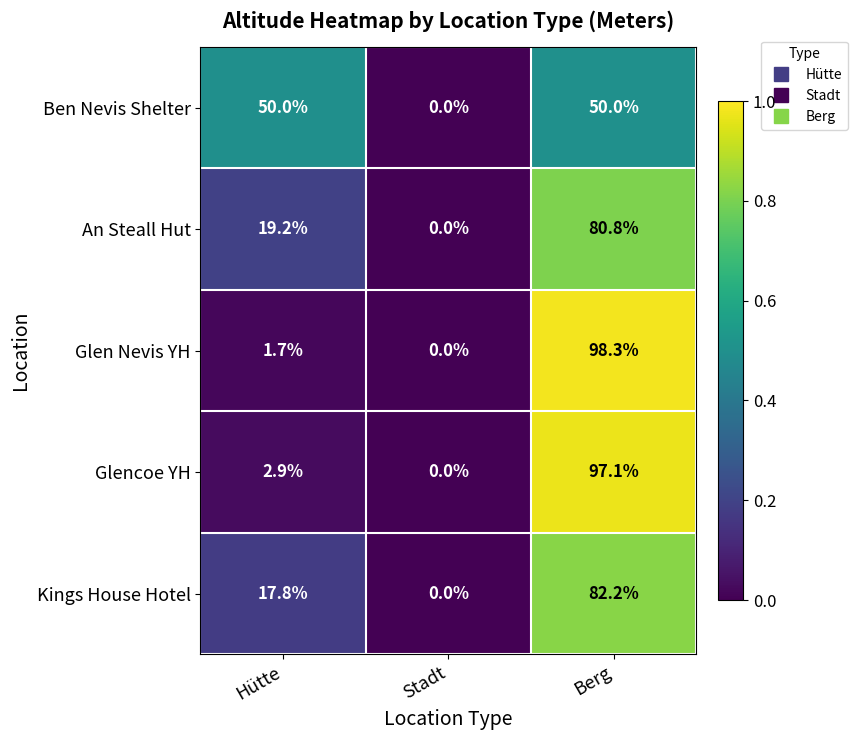

What is the total value across all series at Hütte?

91.6